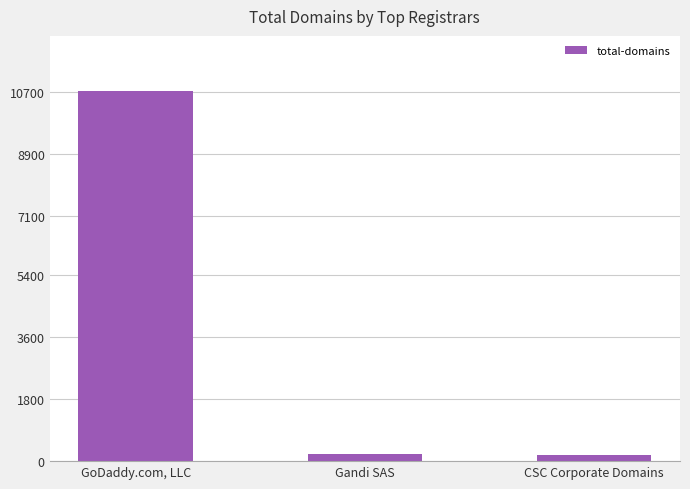

How many series are shown in this chart?

1